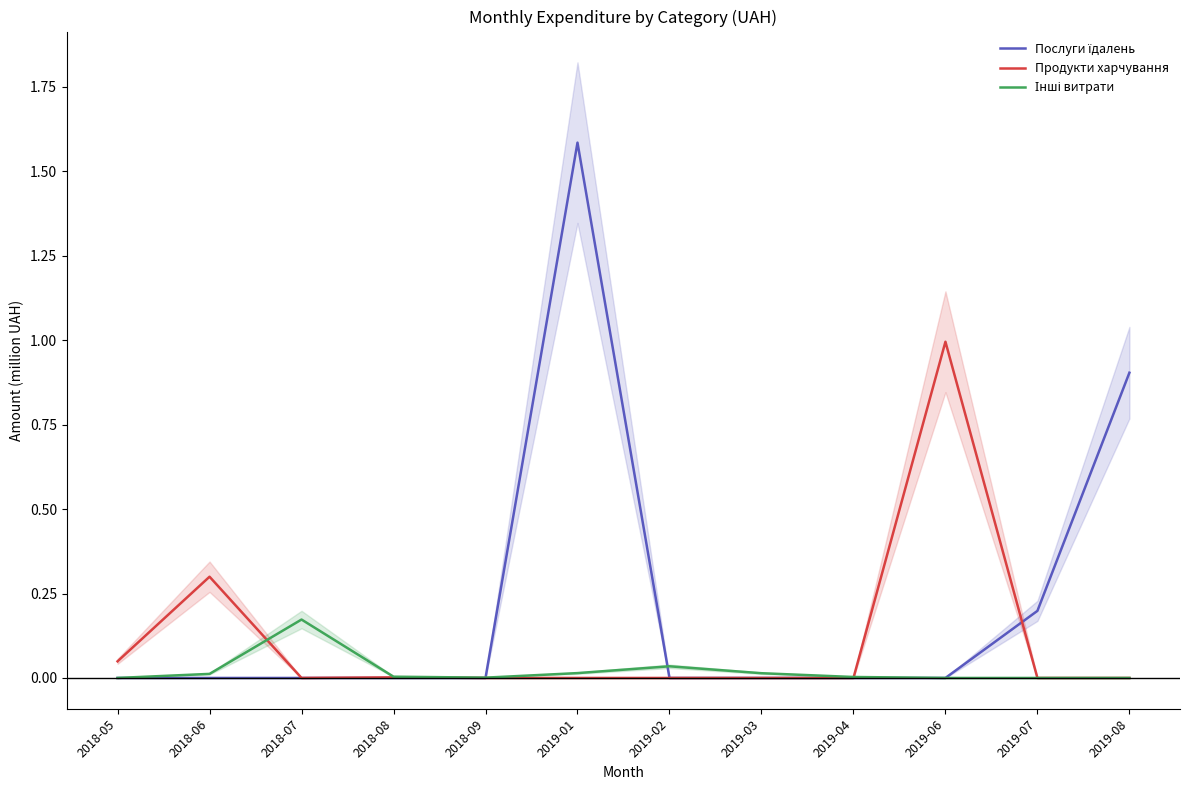

Reading left to right, what are all the values shown in this chart?

Послуги їдалень: 2018-05=0.0	2018-06=0.0	2018-07=0.0	2018-08=0.0	2018-09=0.0	2019-01=1.6	2019-02=0.0	2019-03=0.0	2019-04=0.0	2019-06=0.0	2019-07=0.2	2019-08=0.9
Продукти харчування: 2018-05=0.0	2018-06=0.3	2018-07=0.0	2018-08=0.0	2018-09=0.0	2019-01=0.0	2019-02=0.0	2019-03=0.0	2019-04=0.0	2019-06=1.0	2019-07=0.0	2019-08=0.0
Інші витрати: 2018-05=0.0	2018-06=0.0	2018-07=0.2	2018-08=0.0	2018-09=0.0	2019-01=0.0	2019-02=0.0	2019-03=0.0	2019-04=0.0	2019-06=0.0	2019-07=0.0	2019-08=0.0